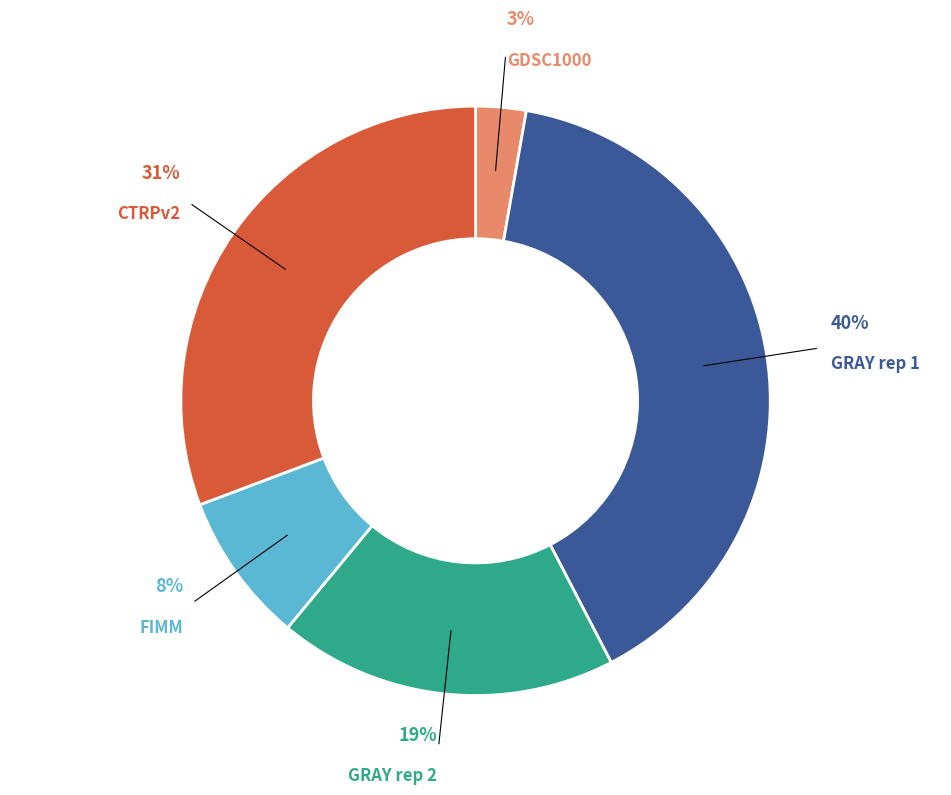

How many slices are in this pie chart?

5